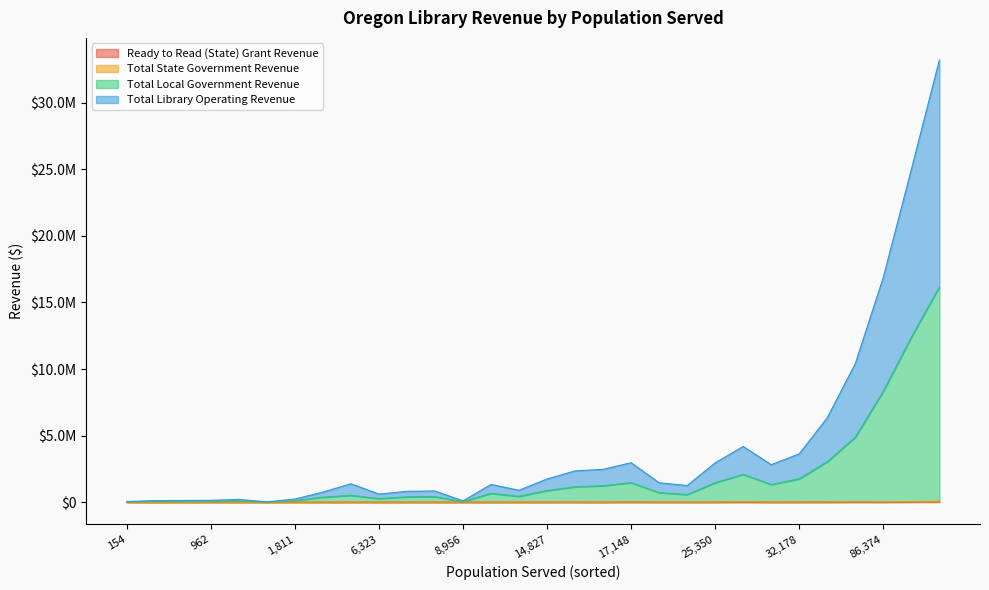

Rank the categories by Total State Government Revenue value from lowest to highest.

665, 882, 154, 1384, 7263, 4707, 962, 5295, 6323, 16080, 1811, 8956, 6496, 10729, 10256, 1810, 28798, 14827, 15905, 17836, 21612, 25350, 32178, 17148, 57322, 86374, 81045, 147823, 26162, 207561